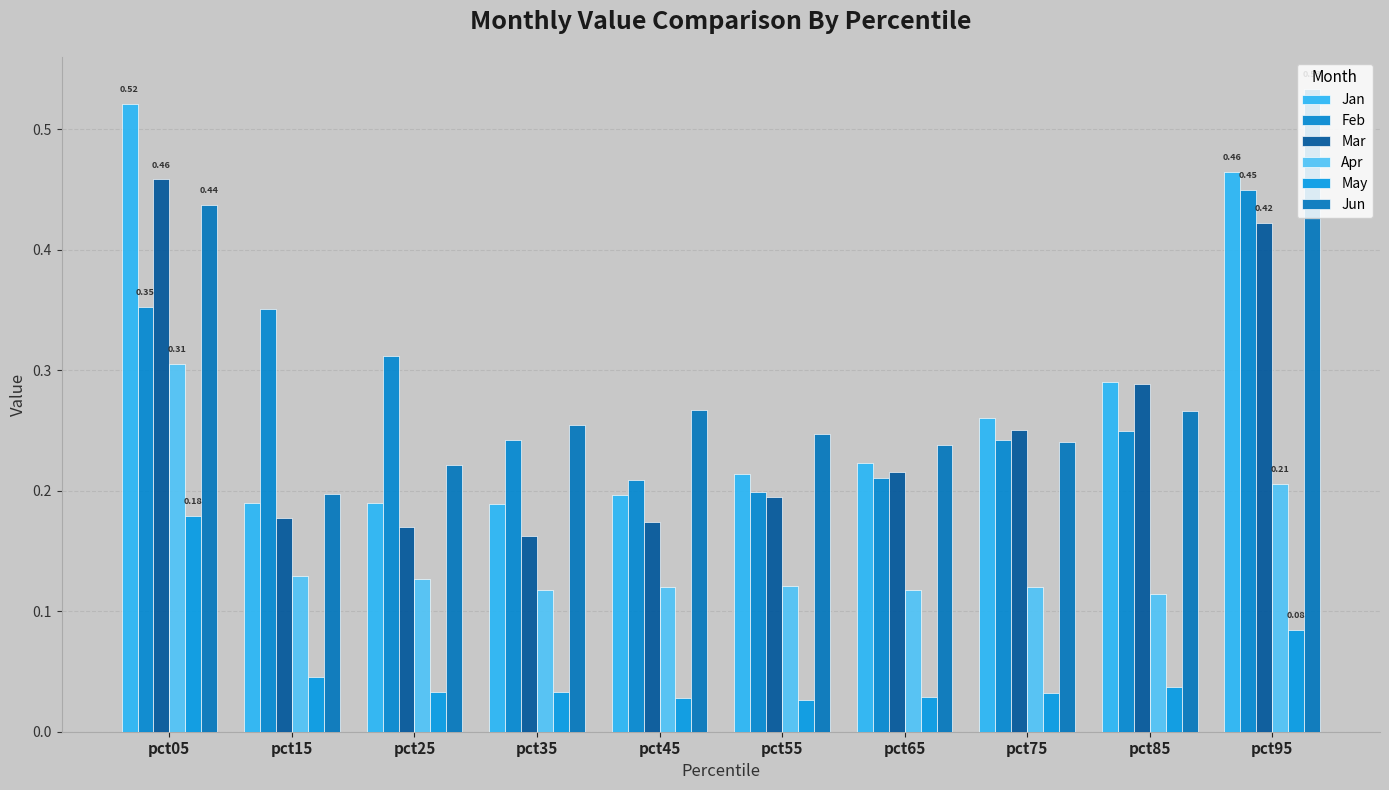

Which category has the highest value across all series?

pct95